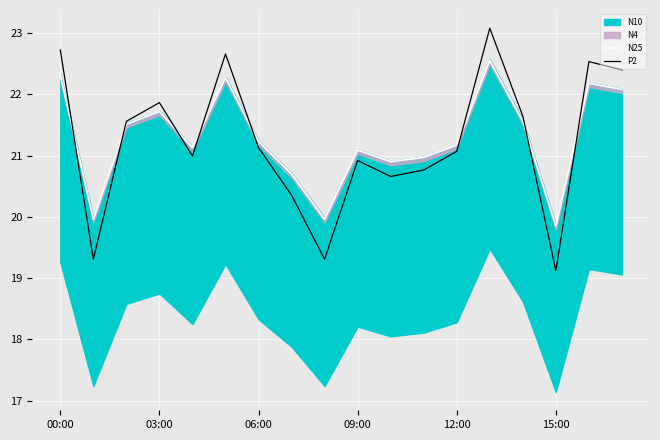

What is the value of the P2 point at the 13th from the left?

21.1